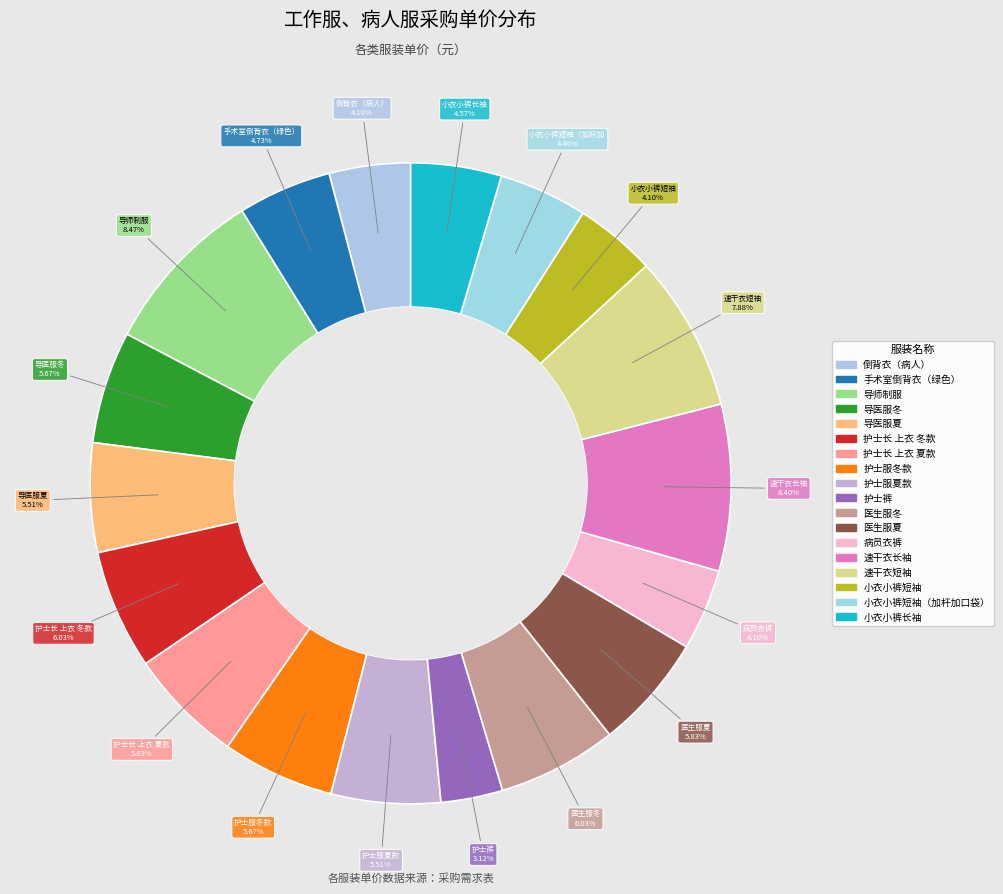

How many segments does this pie chart have?

18